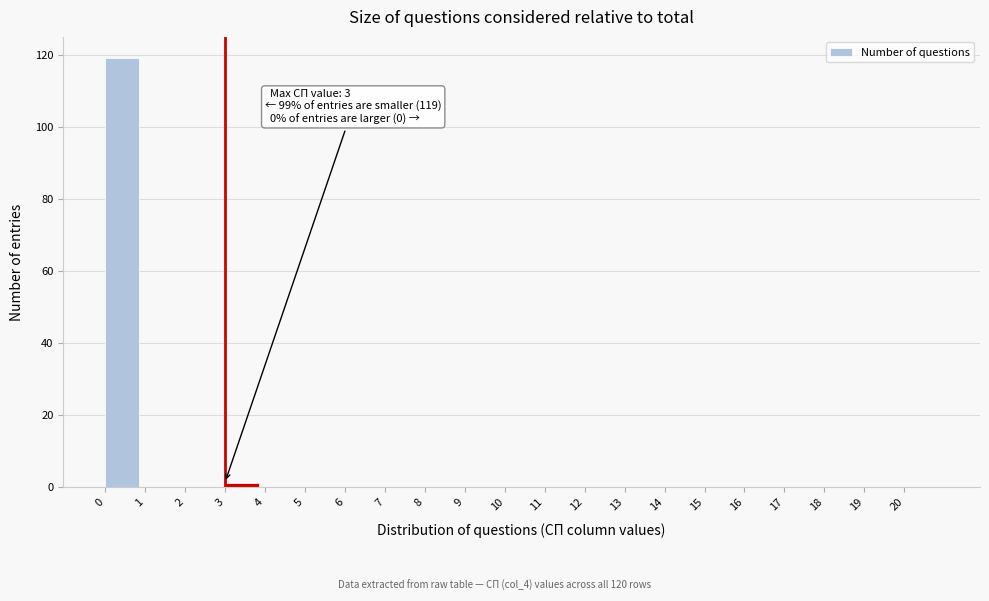

Over which range of the x-axis is the bar tallest?

0 to 1